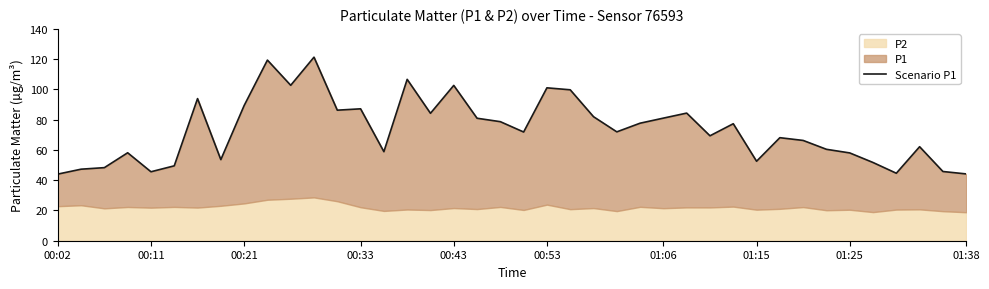

Read the value at 10.

102.7